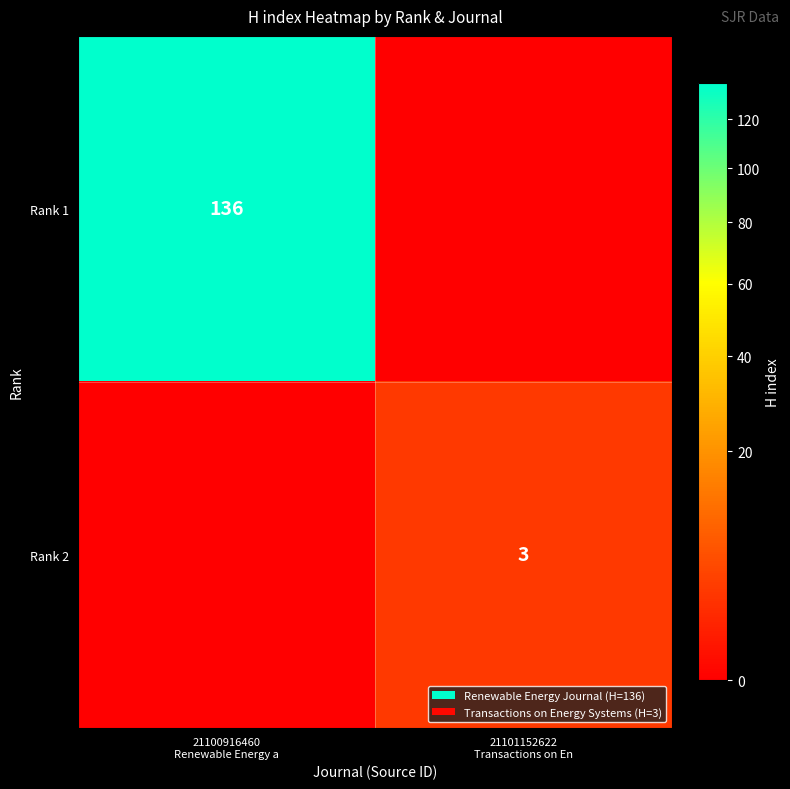

Which series has the largest total across all categories?

Rank 1